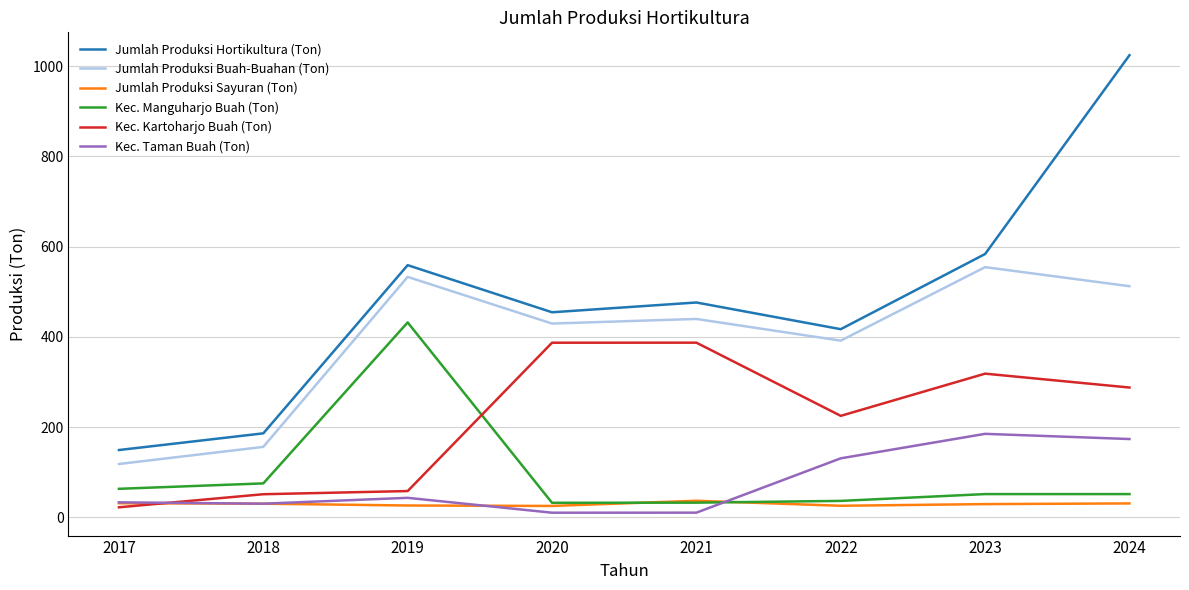

Does the chart display data point markers on the line(s)?

No